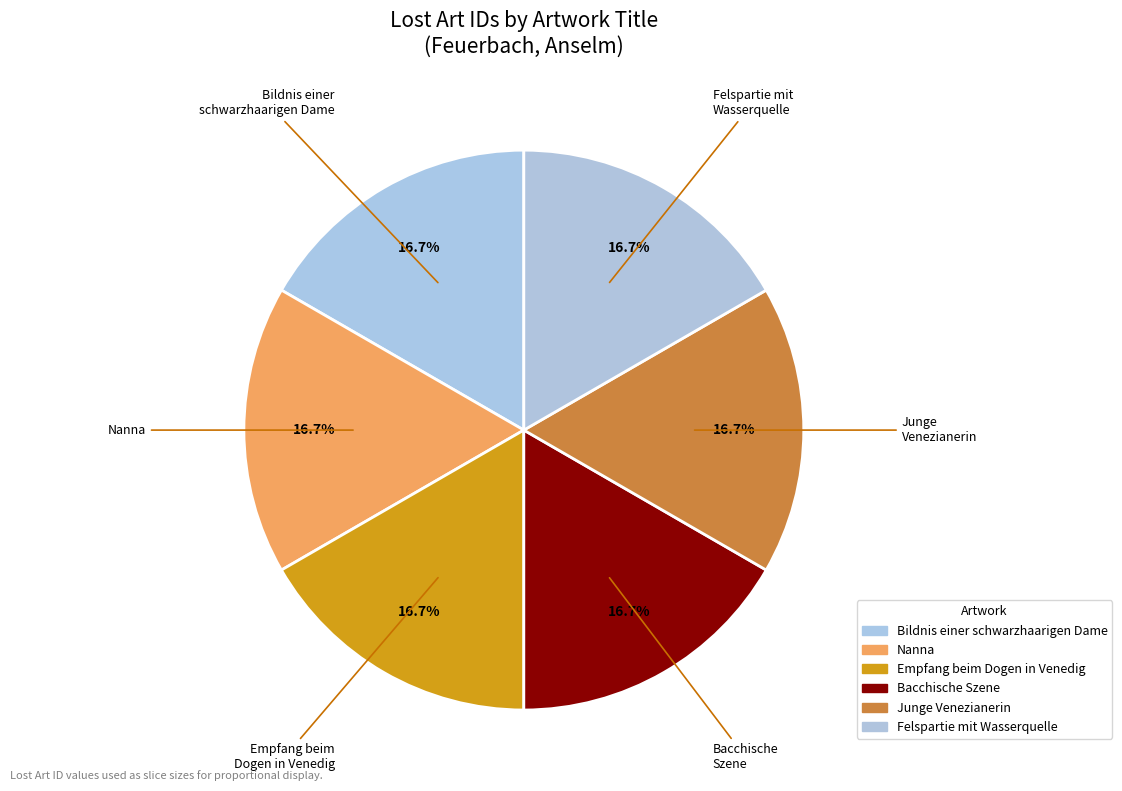

Rank the categories by value from lowest to highest.

Bacchische Szene, Empfang beim Dogen in Venedig, Junge Venezianerin, Bildnis einer schwarzharigen Dame, Felspartie mit Wasserquelle, Nanna